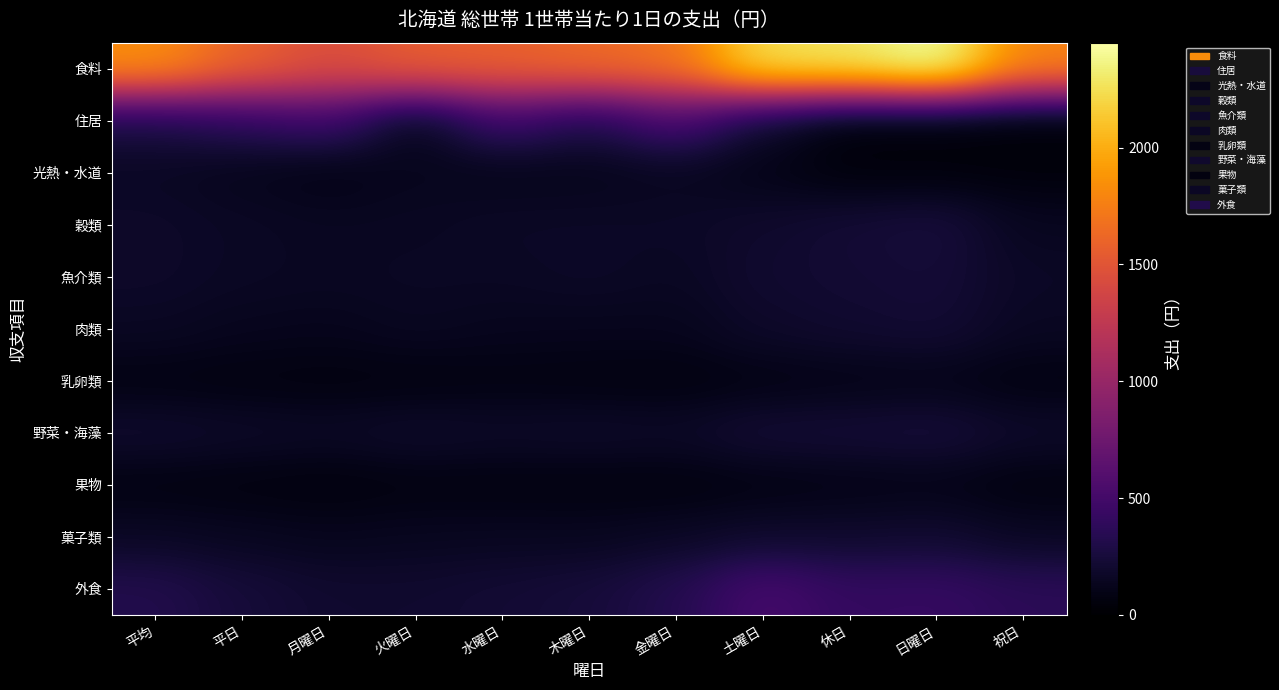

At how many categories does at least one series exceed 1814?

4